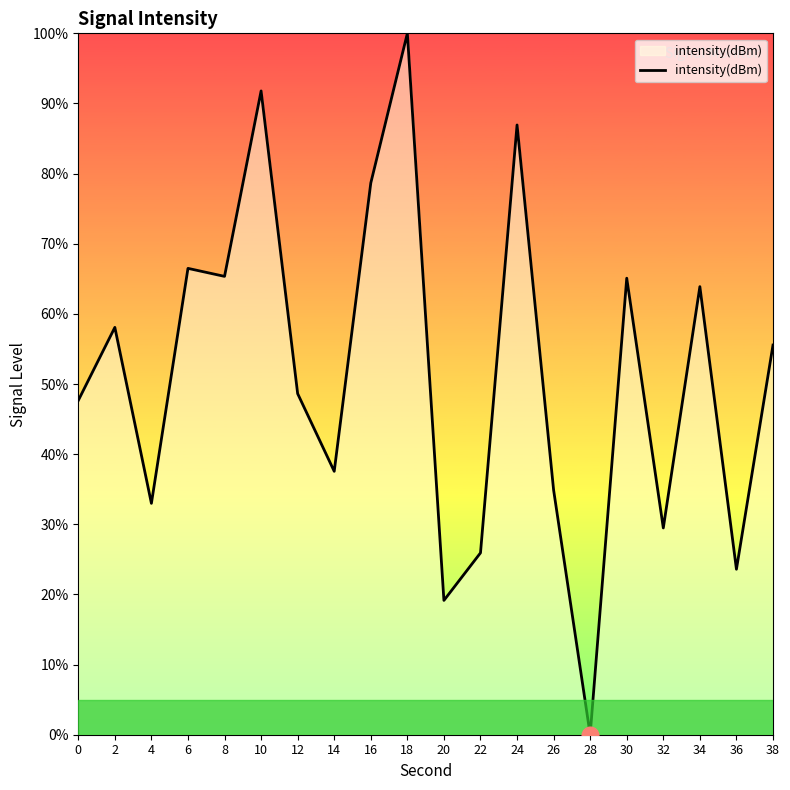

Where is the first local maximum?

2